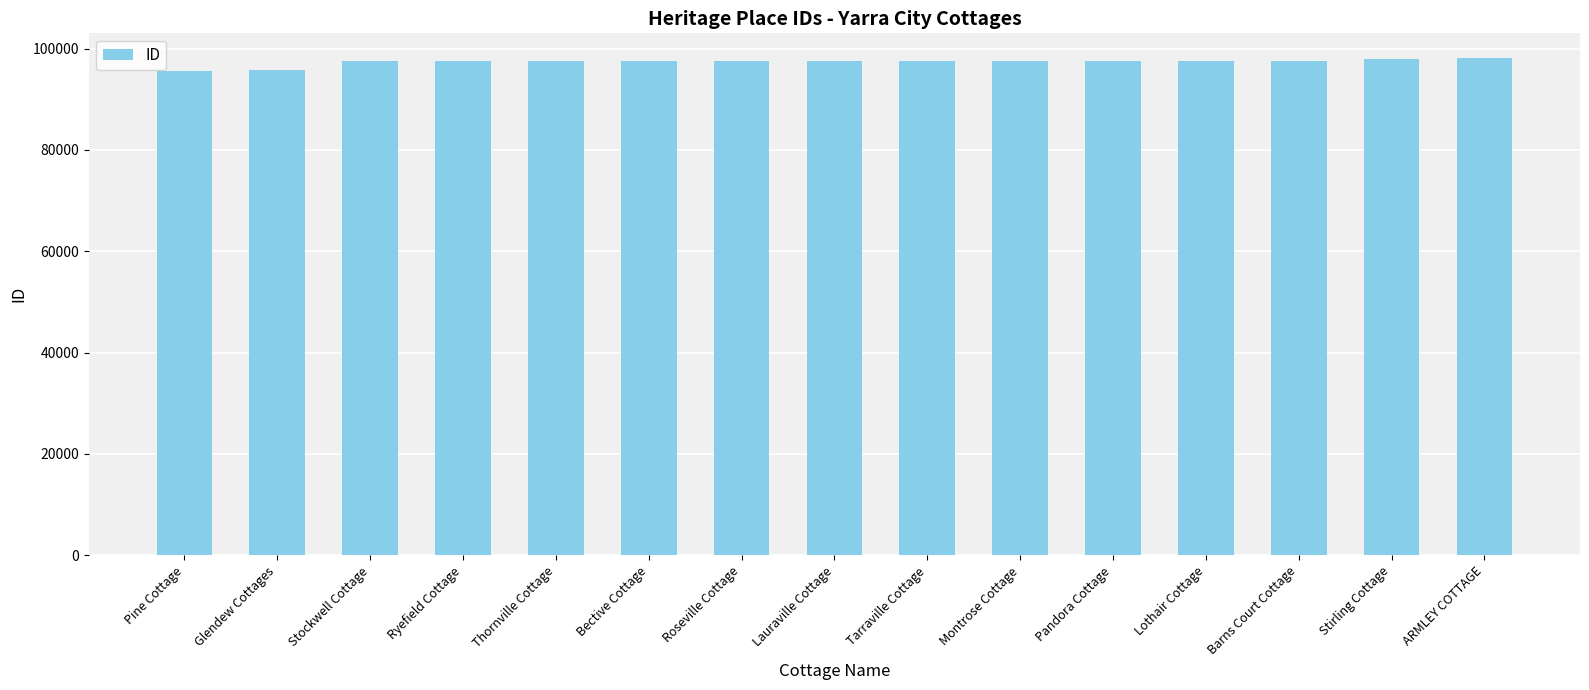

Are the bars grouped side by side (vs. stacked)?

No